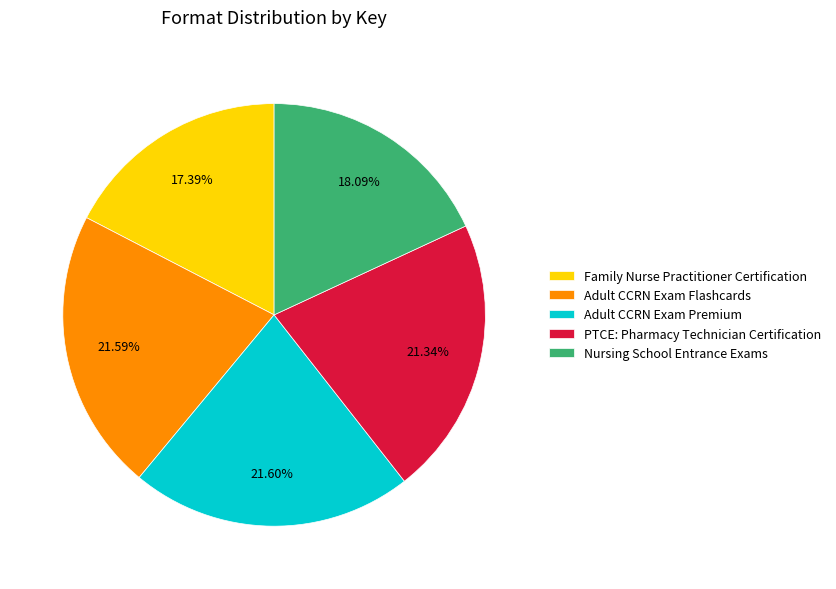

Which slice is the smallest?

Family Nurse Practitioner Certification